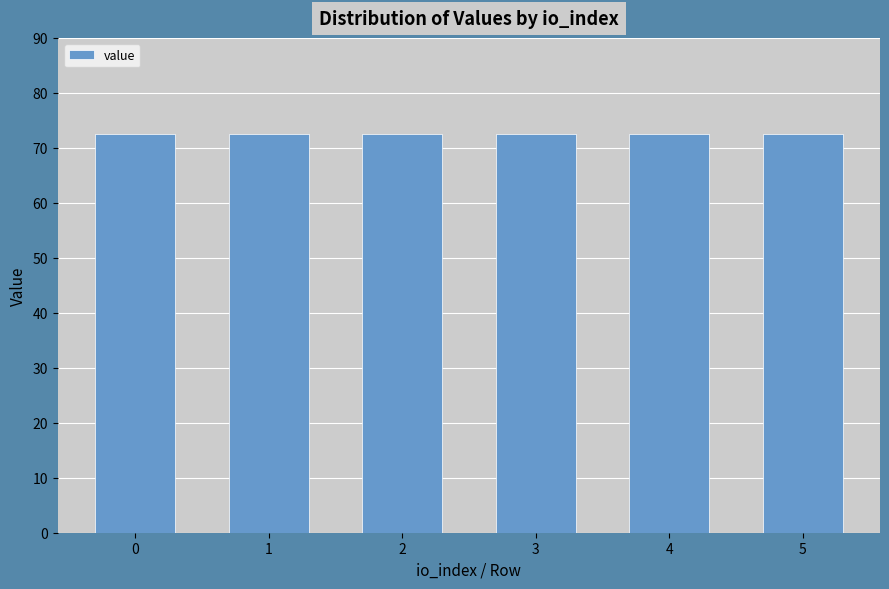

True or false: value has a value of 72.5 at 0.

True